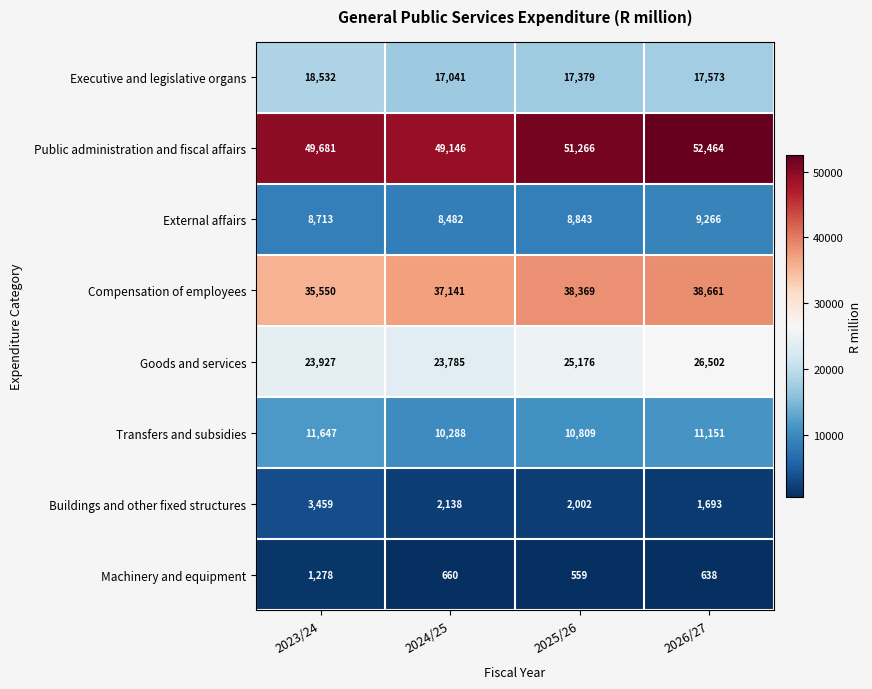

What is the minimum value shown in the chart?

559